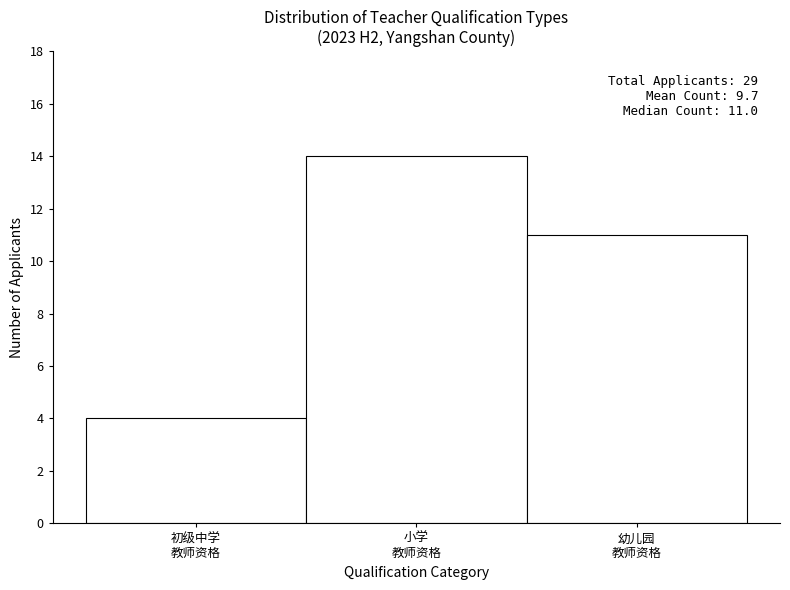

Reading right to left, transcribe all the data shown in this chart.

11	14	4